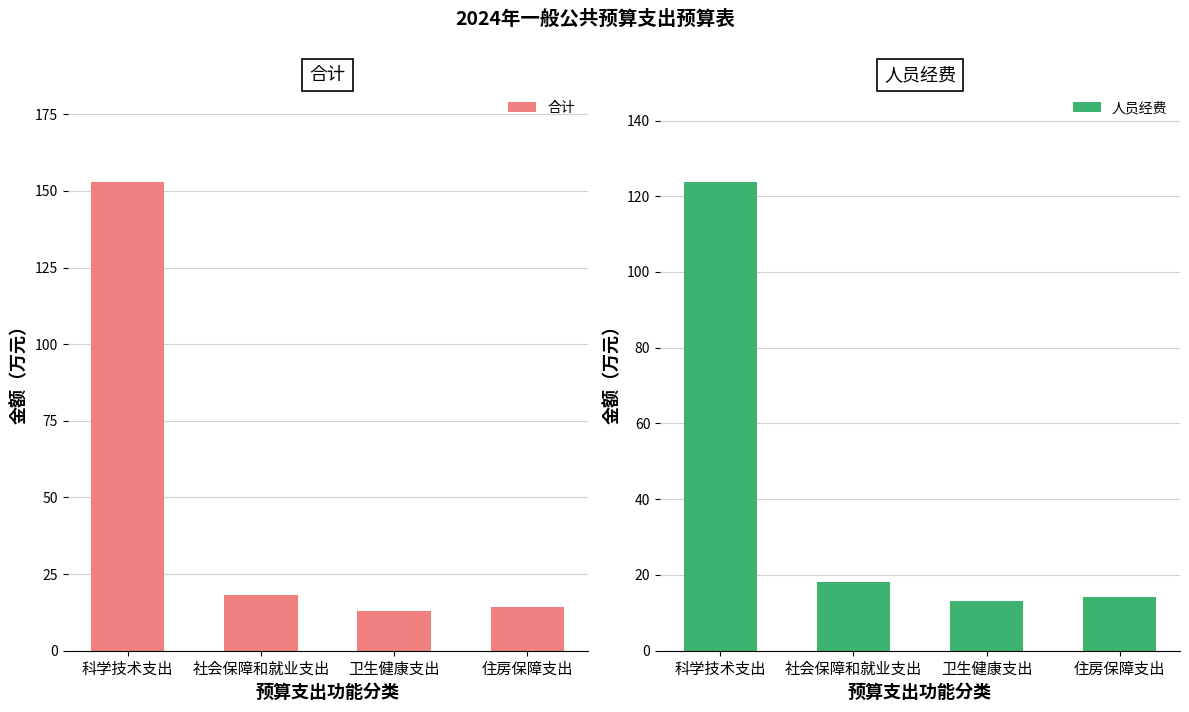

Count the number of data series in this chart.

2